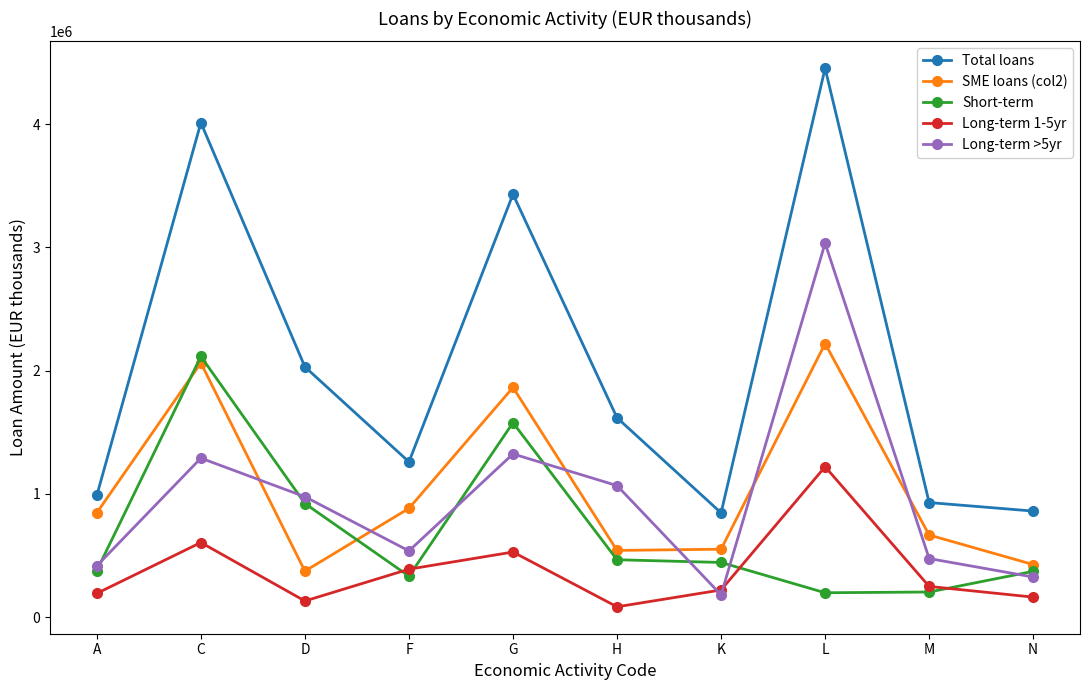

Where do Long-term >5yr and Long-term 1-5yr first cross each other?

H and K